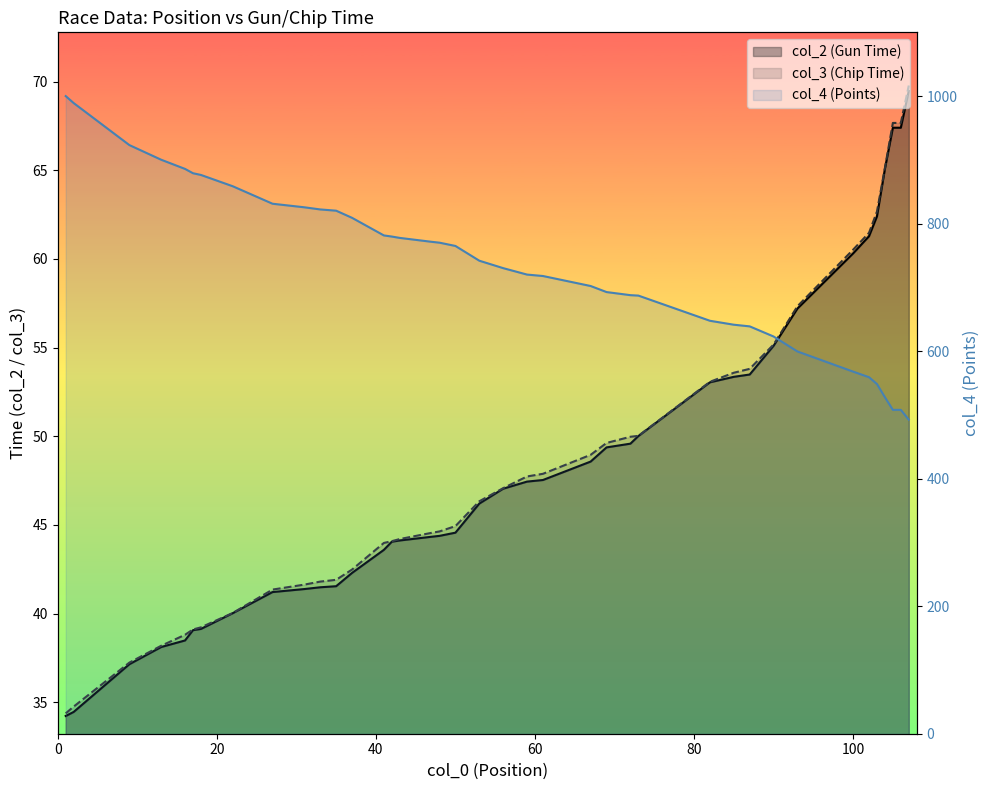

Which series changed the most between 60 and 36?

col_4 (Points)